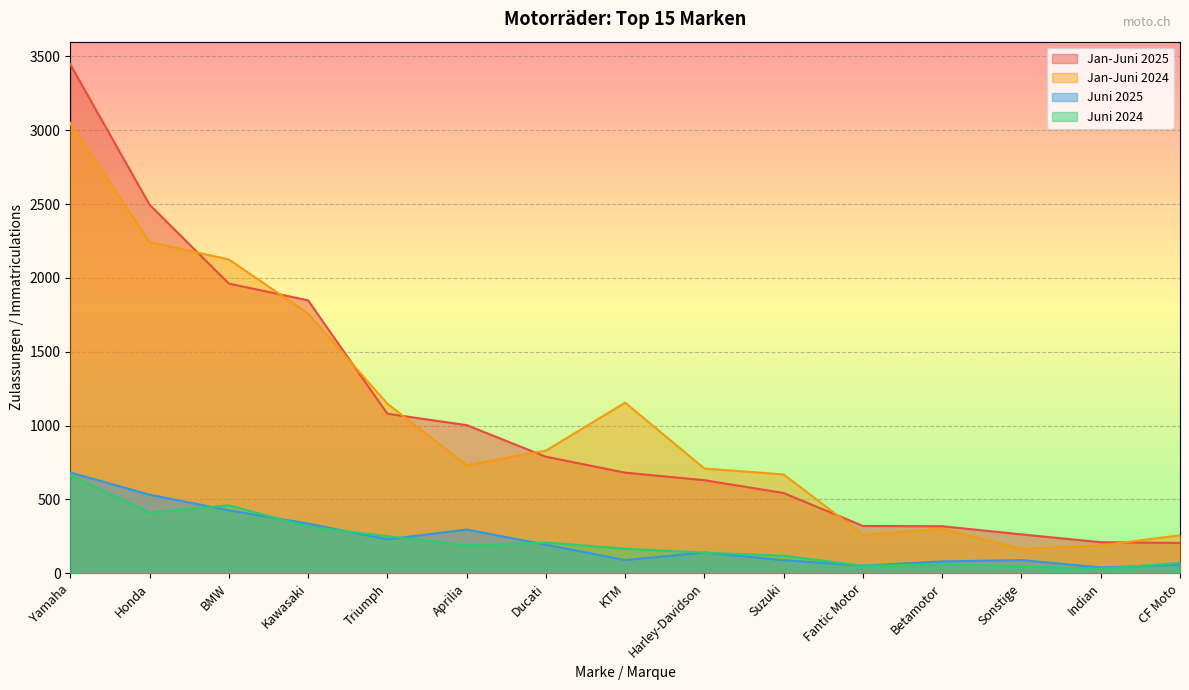

At how many categories does at least one series exceed 151?

15